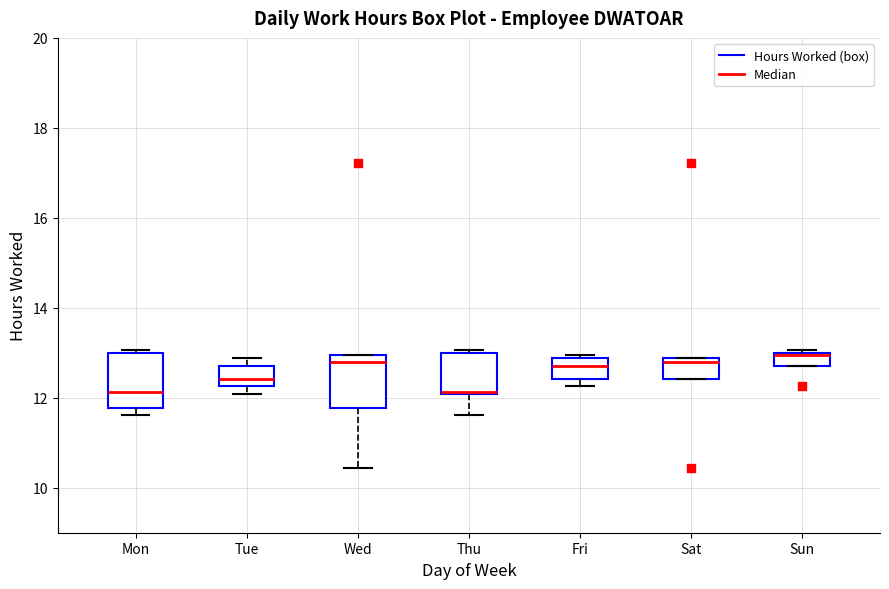

Where is the upper edge of the box for Mon on the y-axis? The values are not printed on the chart, so give them approximately, as read against the axis.

13.0